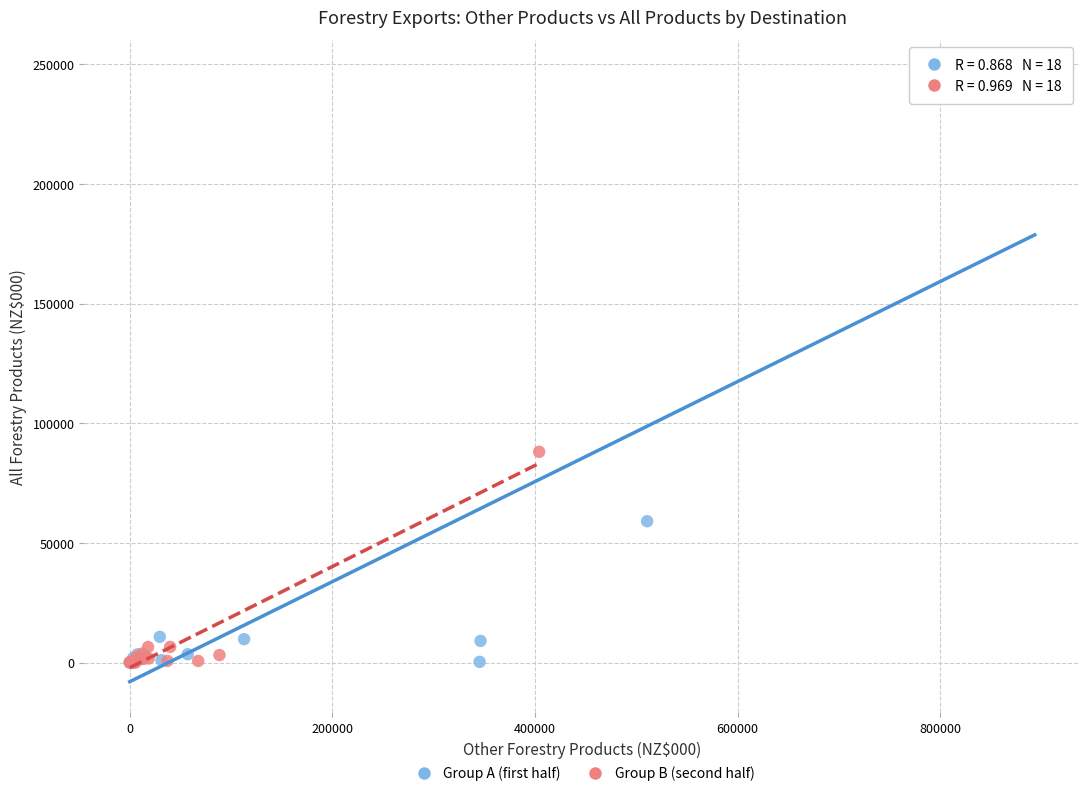

Which series has the largest Y range (max minus min)?

Group A (first half)